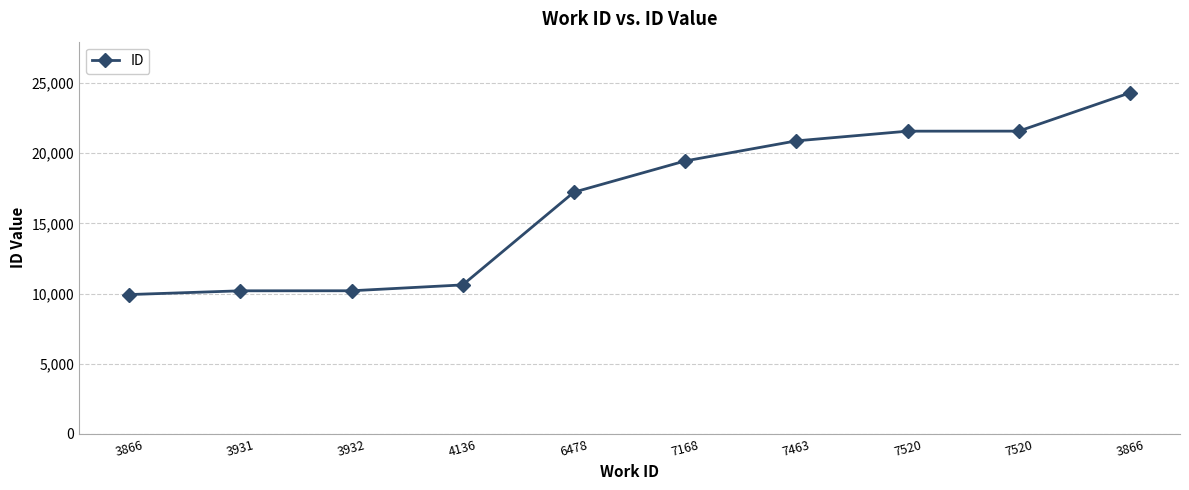

The chart shows a value of 20883 at 7463. True or false?

True